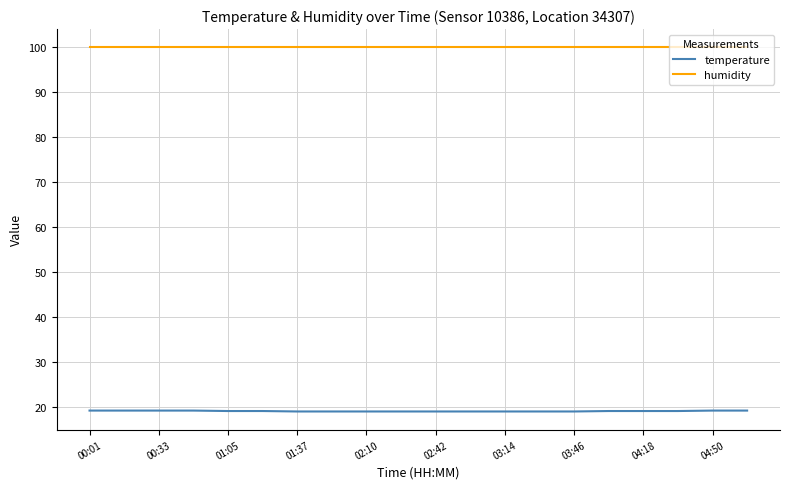

Which series has the largest total across all categories?

humidity